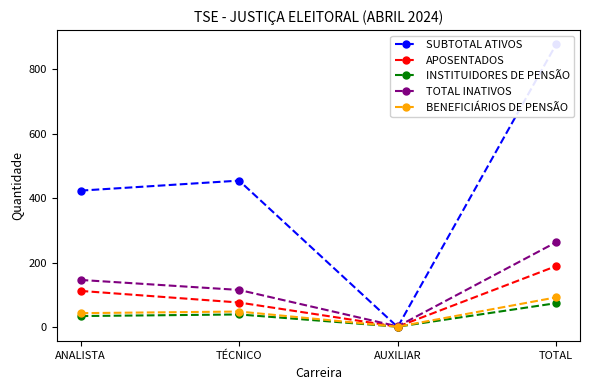

At how many categories does at least one series exceed 675?

1